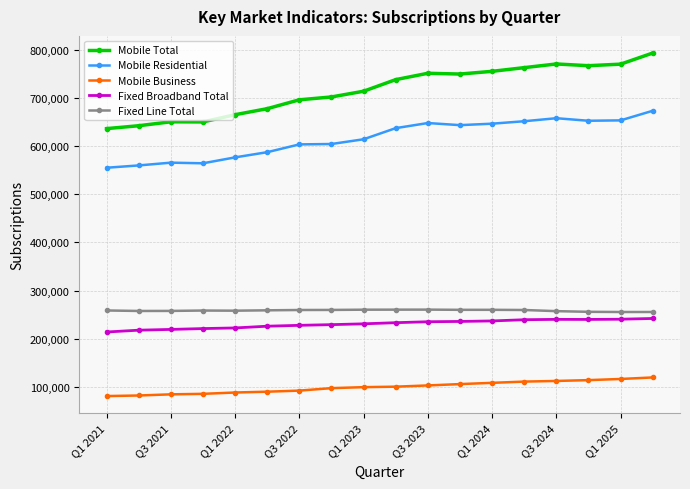

What are all the series names shown in the legend?

Mobile Total, Mobile Residential, Mobile Business, Fixed Broadband Total, Fixed Line Total